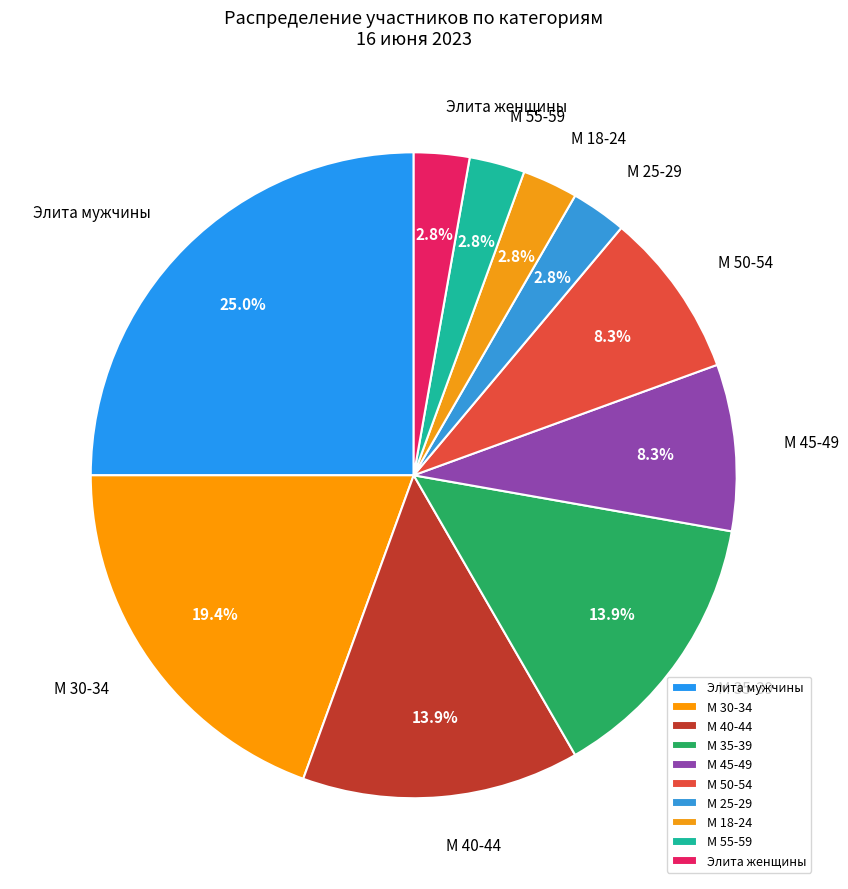

To the nearest percent, what portion does М 18-24 represent?

3%